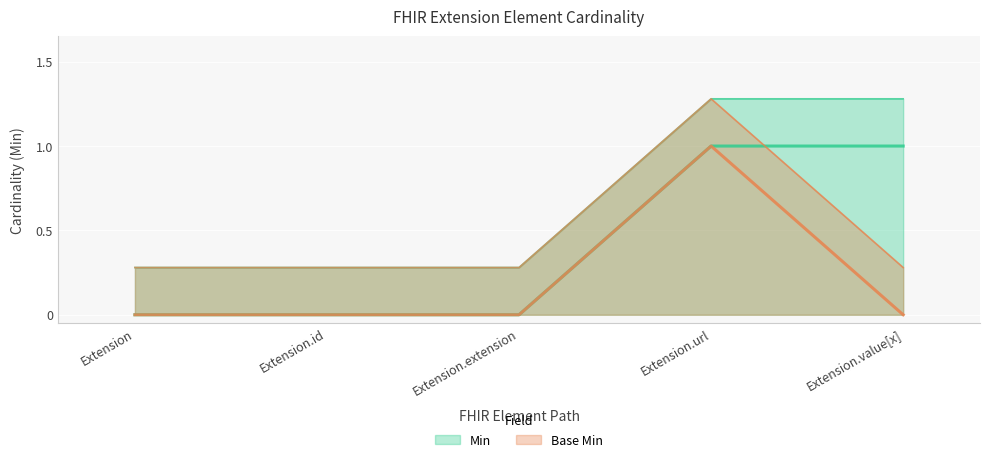

True or false: Min has a value of 1 at Extension.url.

True